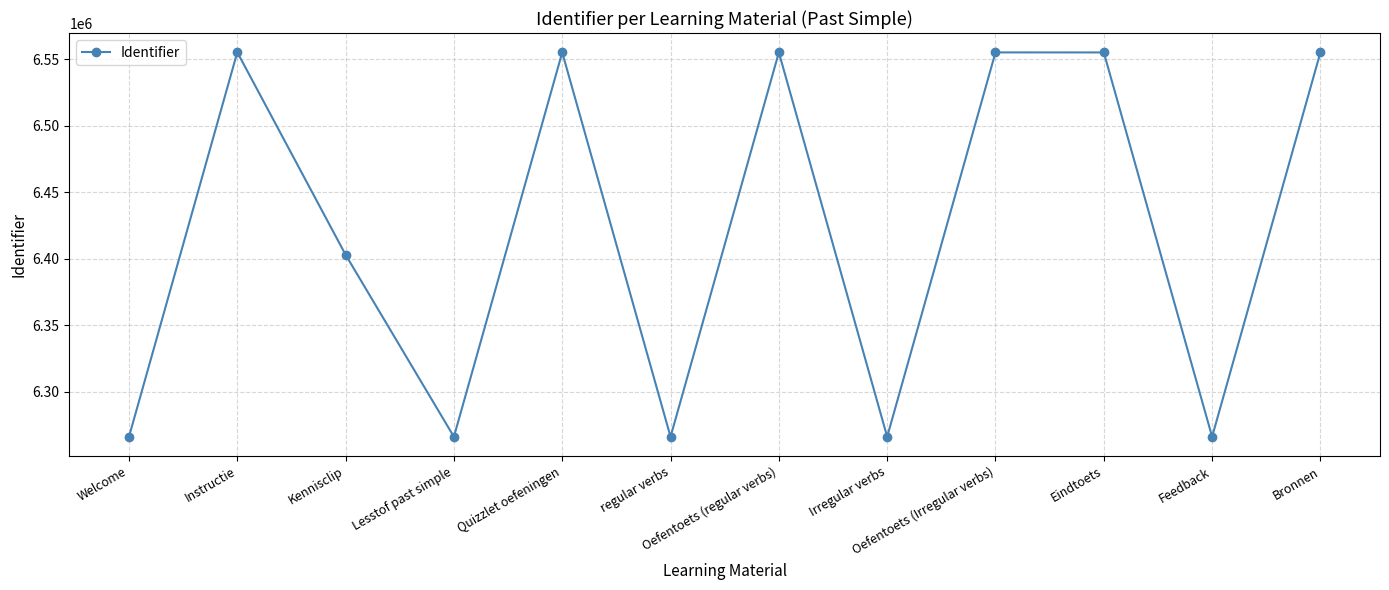

What is the ratio of the value at Quizzlet oefeningen to the value at Eindtoets?

1.0